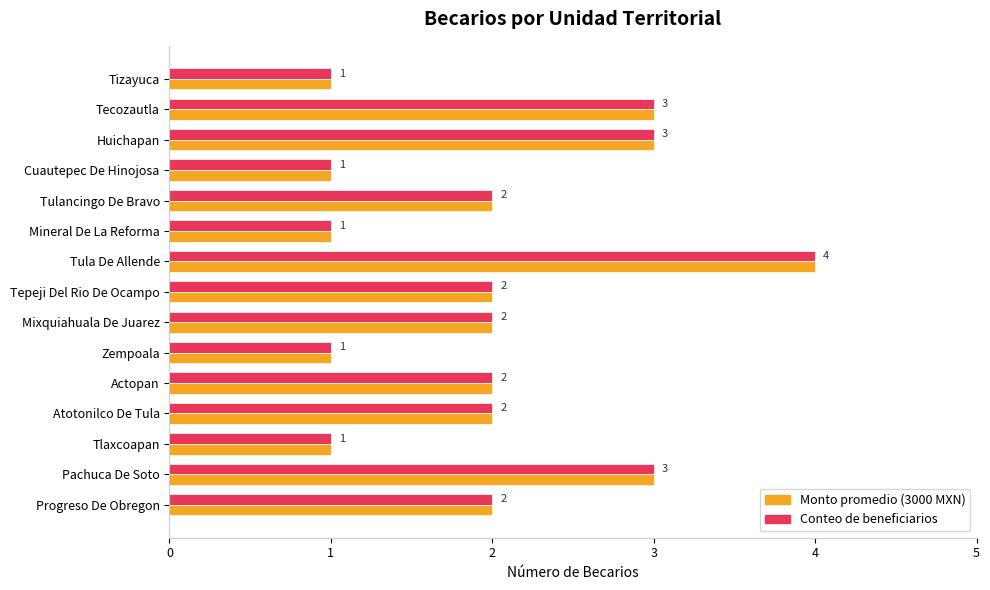

How many Monto promedio (3000 MXN) values are between 1 and 3?

14